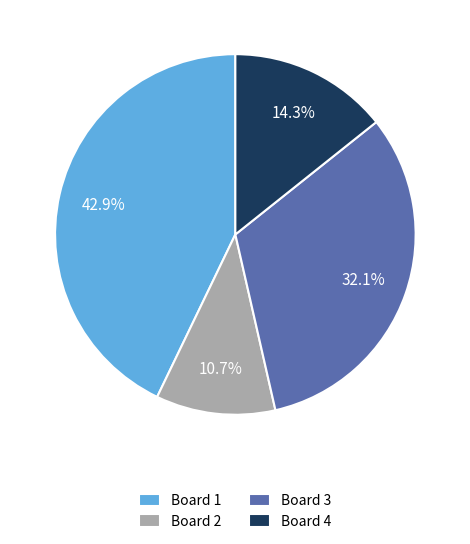

Is it true that Board 2 is 11% of the pie?

True